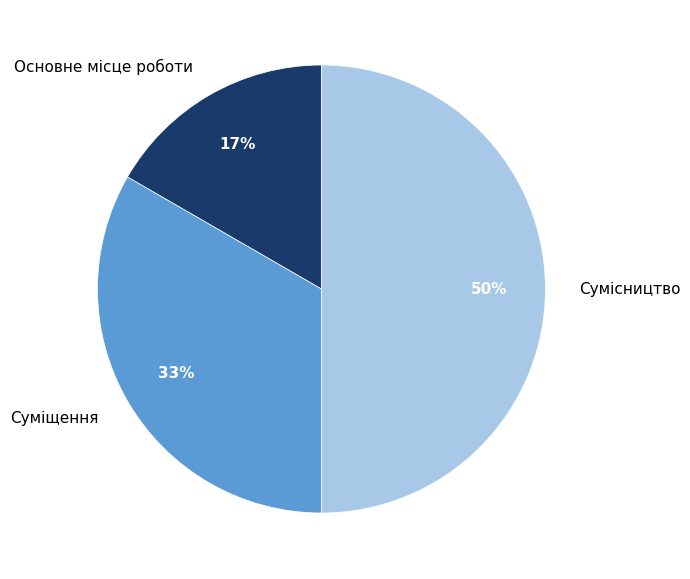

Does Основне місце роботи represent more than half of the total?

No